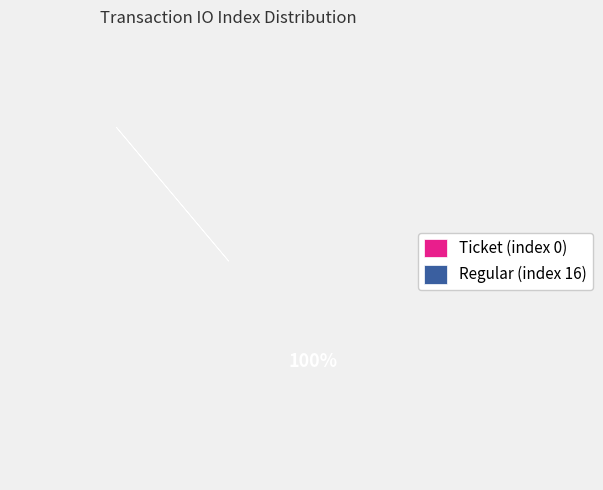

To the nearest percent, what percentage of the pie is Regular (index 16)?

100%